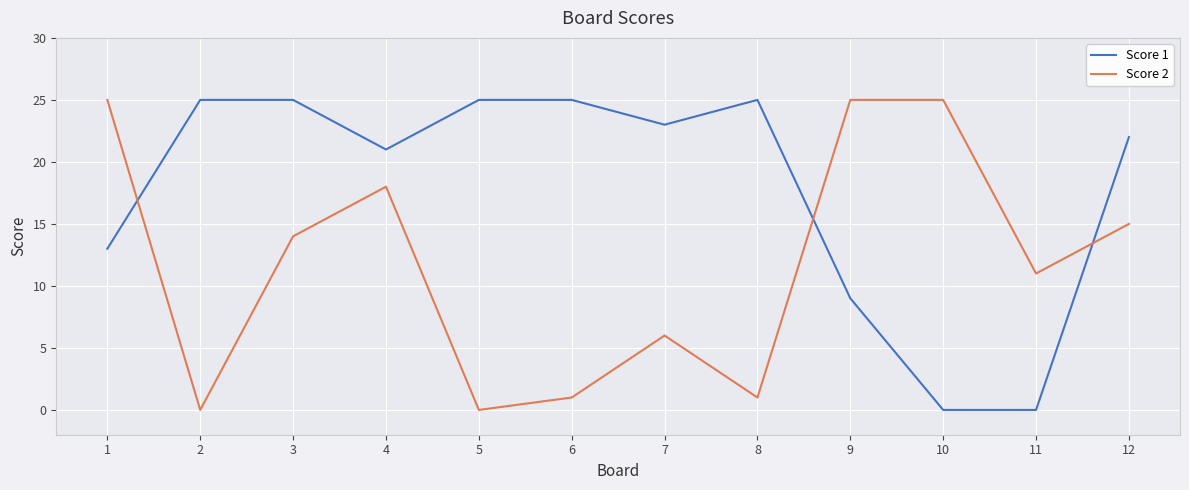

Reading left to right, what are all the values shown in this chart?

Score 1: 1=13	2=25	3=25	4=21	5=25	6=25	7=23	8=25	9=9	10=0	11=0	12=22
Score 2: 1=25	2=0	3=14	4=18	5=0	6=1	7=6	8=1	9=25	10=25	11=11	12=15